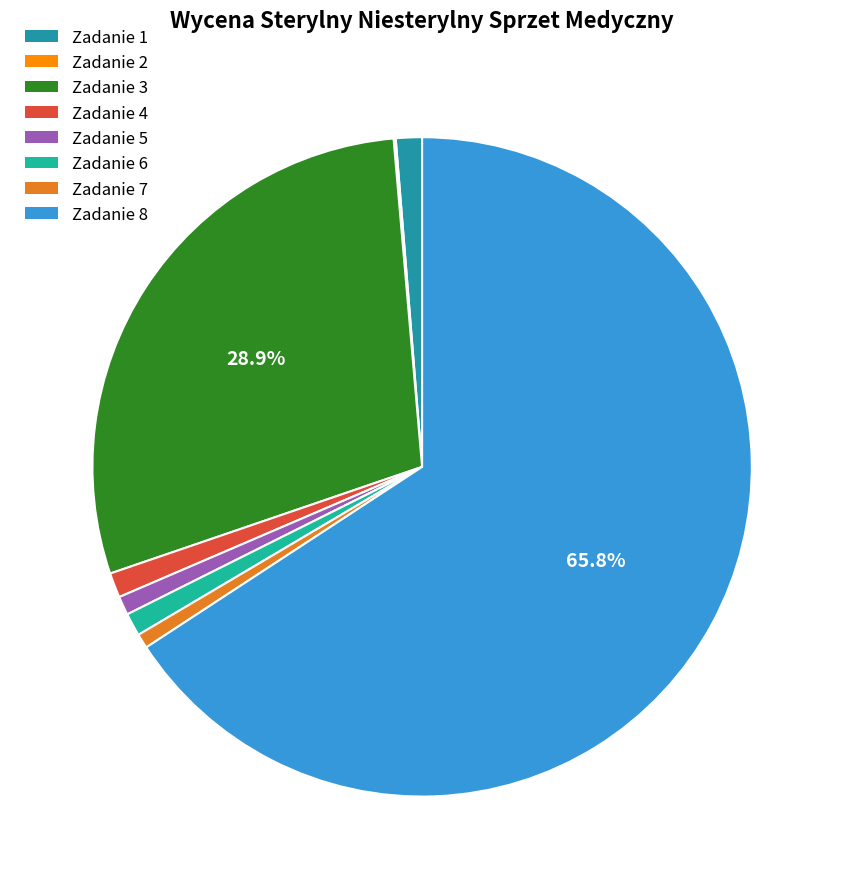

To the nearest percent, what is the average slice percentage?

12%